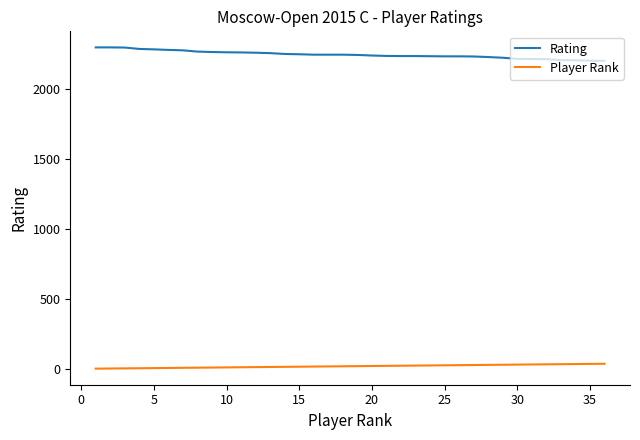

True or false: Player Rank and Rating cross at least once.

False